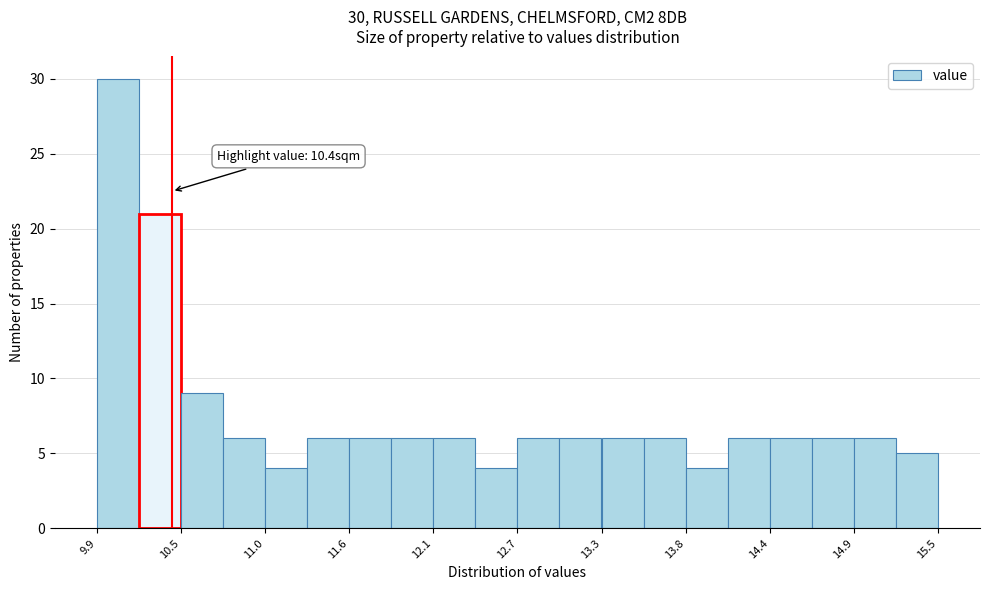

Around what value on the x-axis is the tallest bar? Give the approximate position of its centre, as read against the axis.

10.0